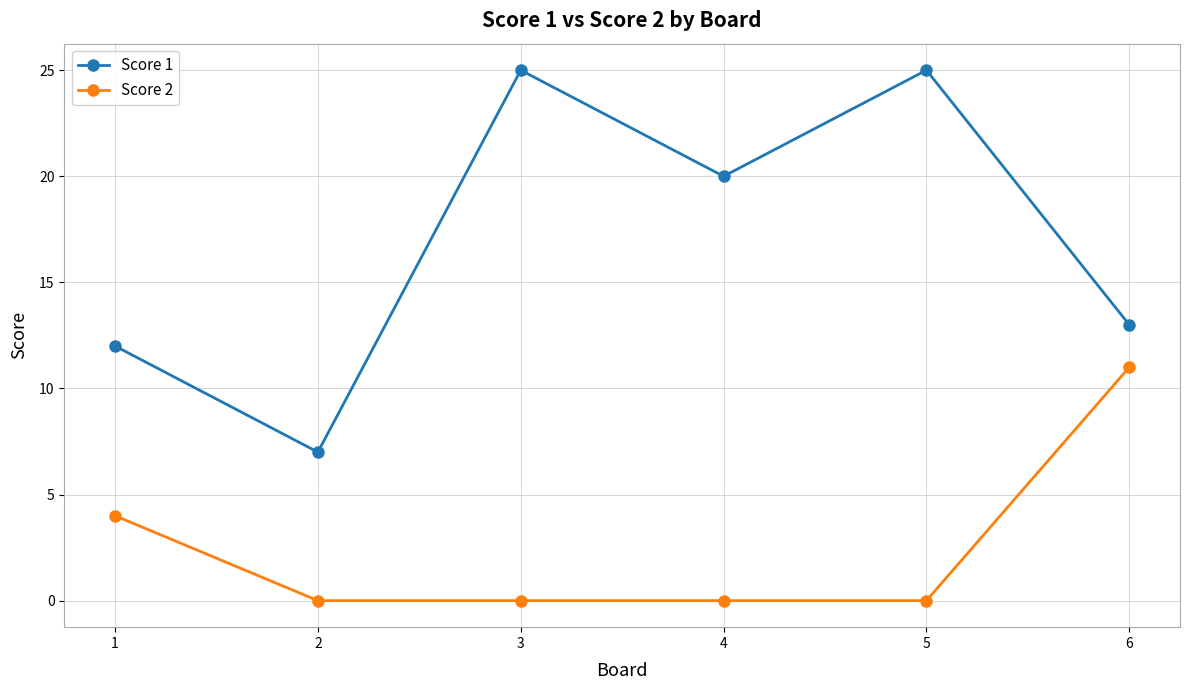

Reading left to right, extract all data points from this chart.

Score 1: 1=12	2=7	3=25	4=20	5=25	6=13
Score 2: 1=4	2=0	3=0	4=0	5=0	6=11